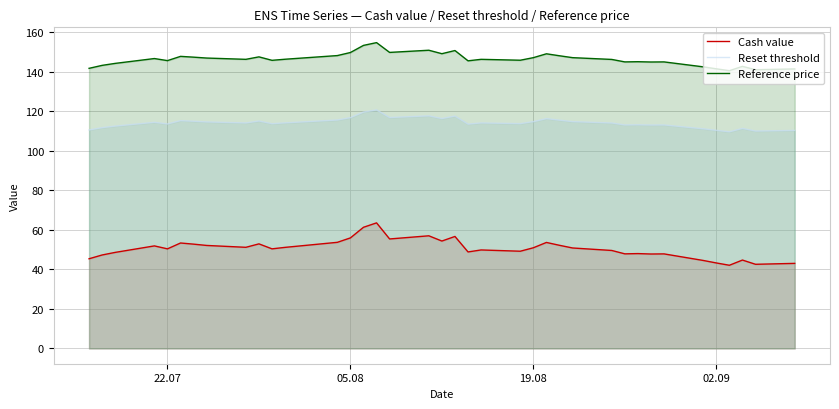

True or false: Cash value and Reset threshold cross at least once.

False